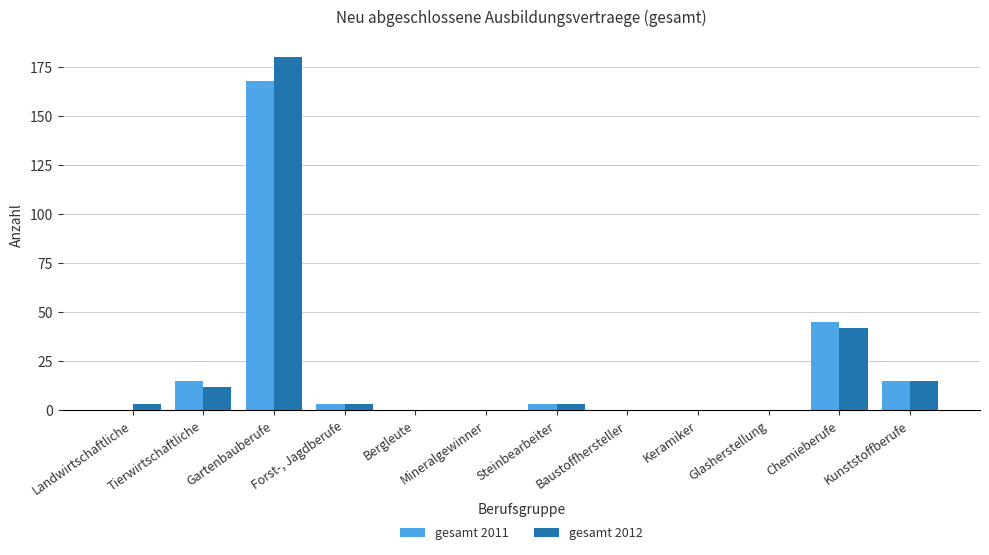

Where is gesamt 2011 nearest to the value 84?

Chemieberufe